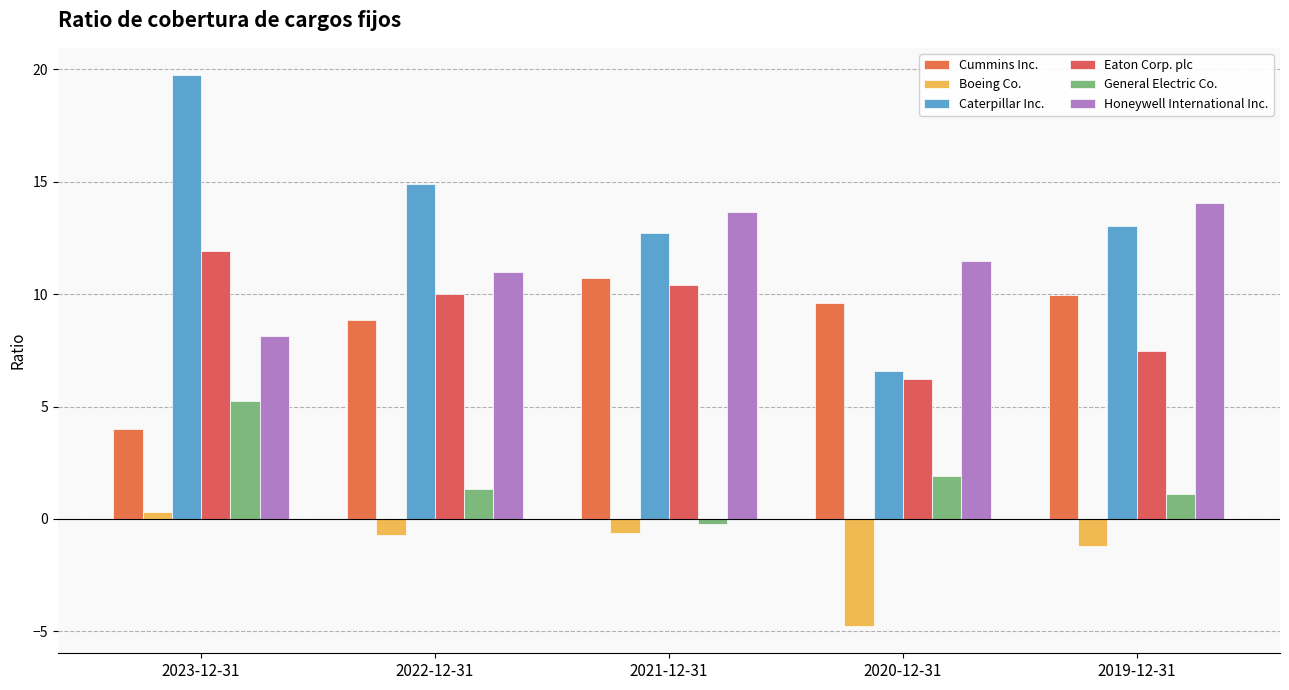

At which label does Eaton Corp. plc reach its minimum?

2020-12-31